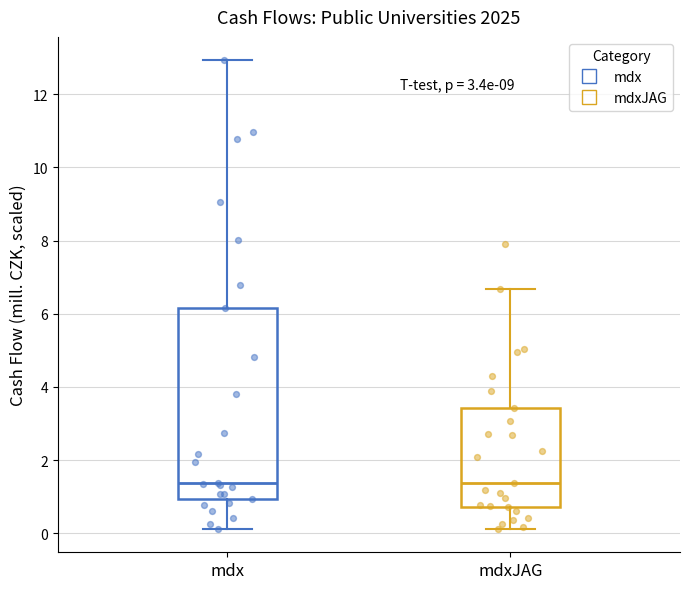

Reading left to right, transcribe this box plot: for each box, give where its median line is, the range the box spans, and where its two whiskers end, as read against the y-axis. The values are not printed on the chart, so give them approximately, as read against the axis.

mdx: median 1.4, box 1.0 to 6.2, whiskers 0.2 to 13.0
mdxJAG: median 1.4, box 0.8 to 3.4, whiskers 0.2 to 6.6